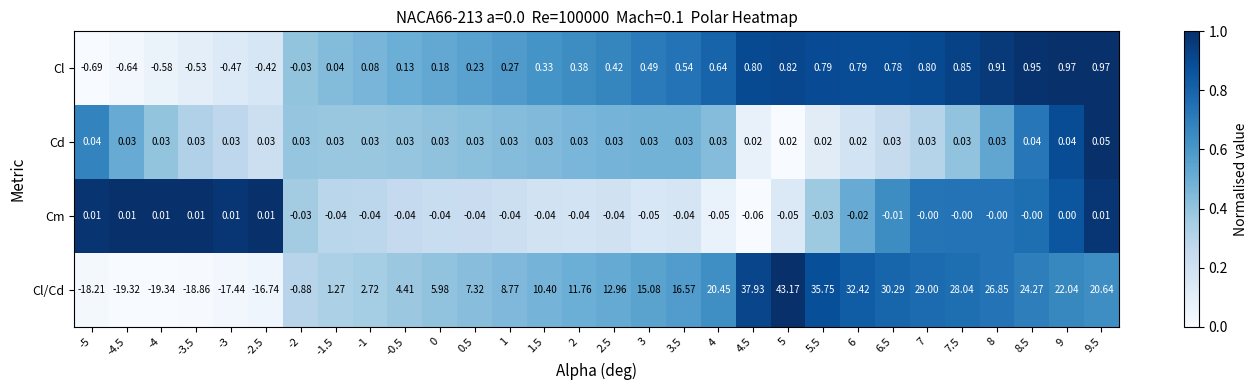

Which series has the largest total across all categories?

Cl/Cd